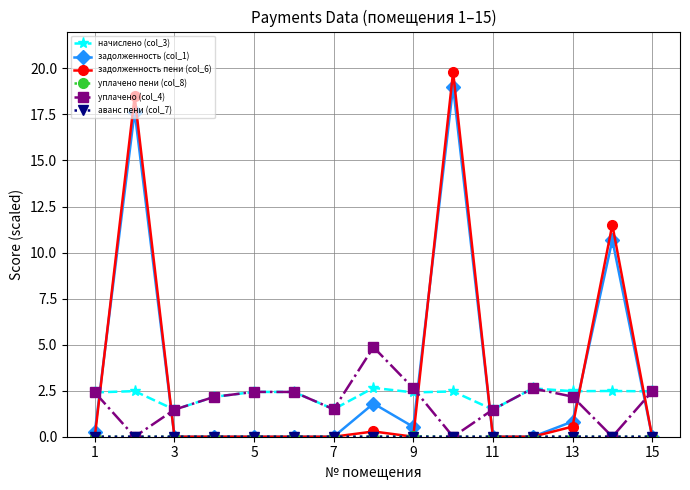

Which series has the widest spread of values?

задолженность пени (col_6)